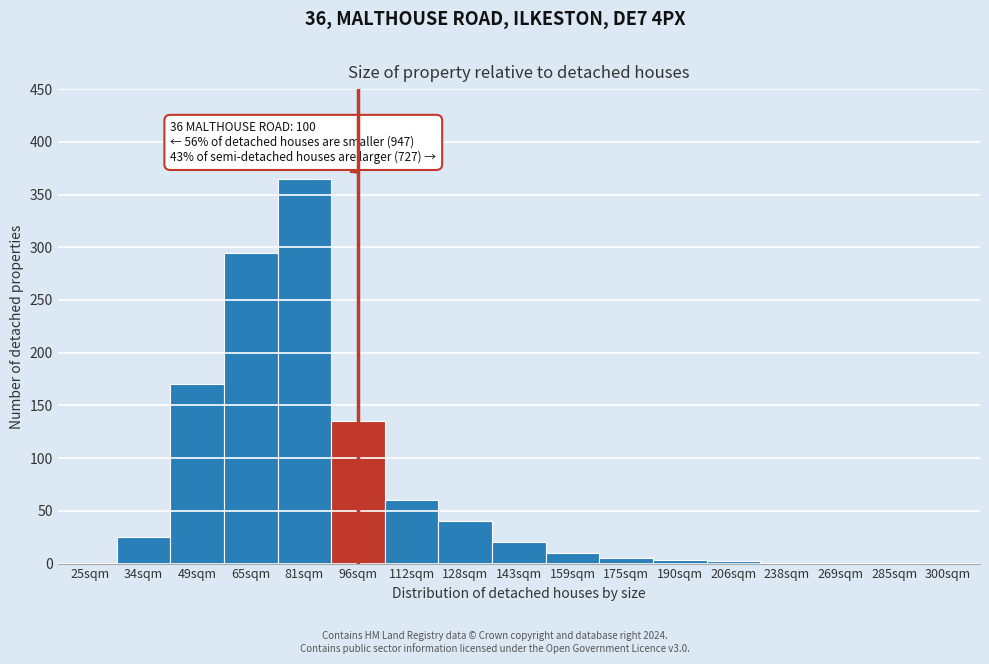

The value at 300sqm is 0. True or false?

True